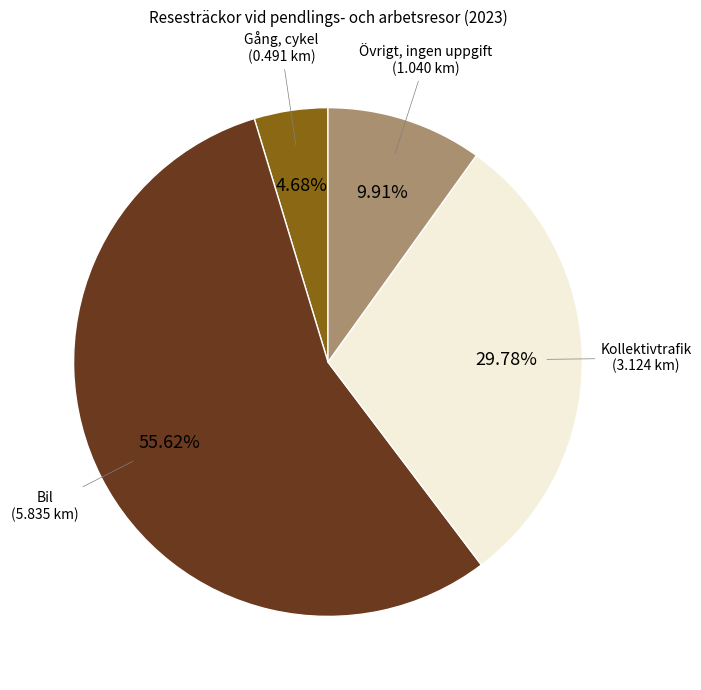

Is it true that Gång, cykel is 5% of the pie?

True